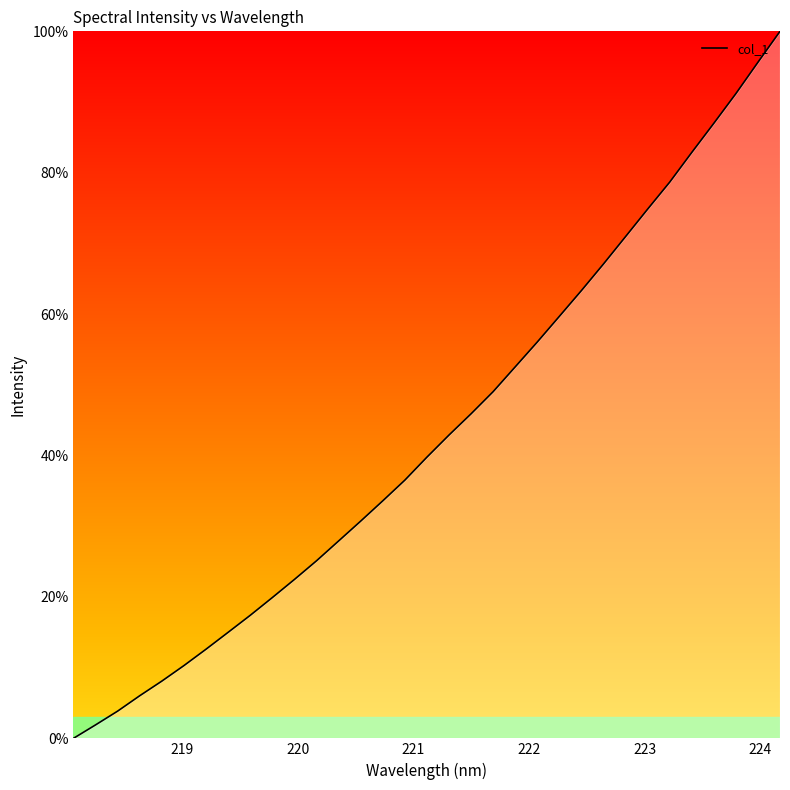

Does the chart display data point markers on the line(s)?

No